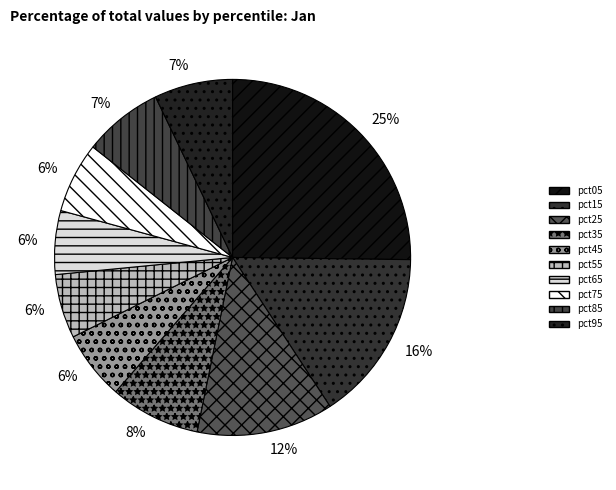

Does pct85 account for over 50% of the chart?

No